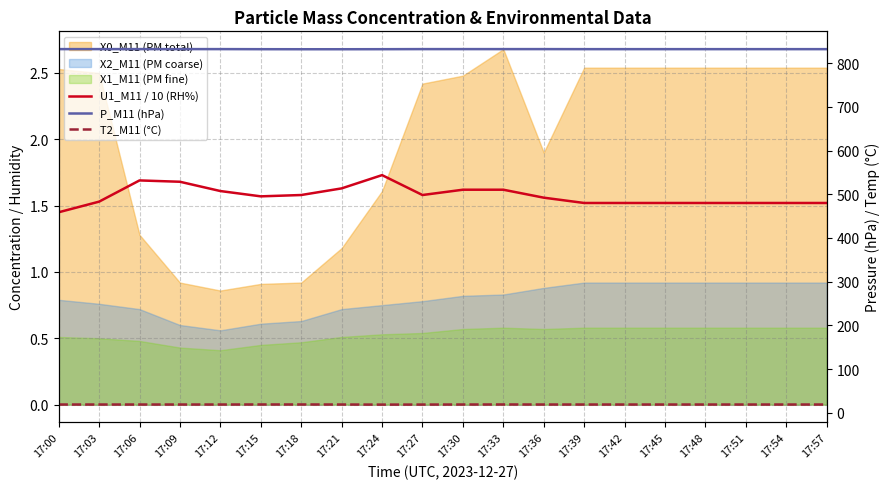

True or false: U1_M11 / 10 (RH%) and T2_M11 (°C) cross at least once.

False